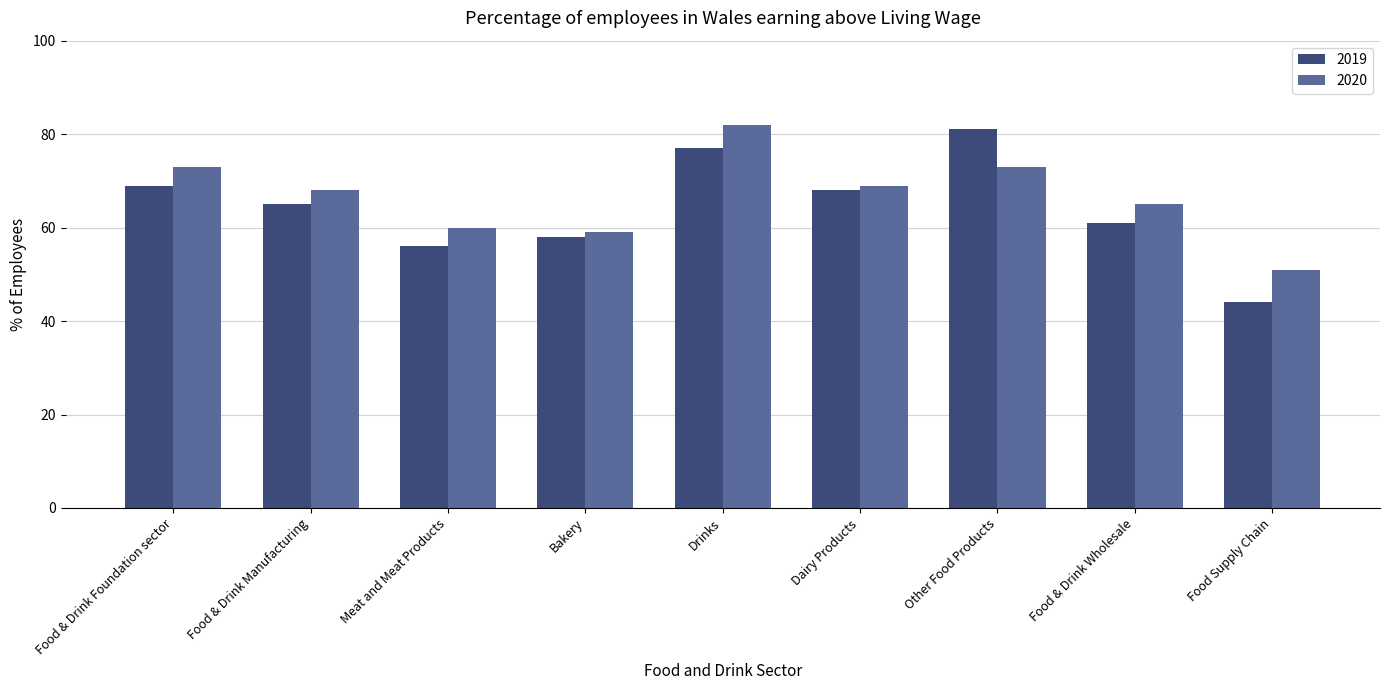

What is the average value of the 2020 series?

67